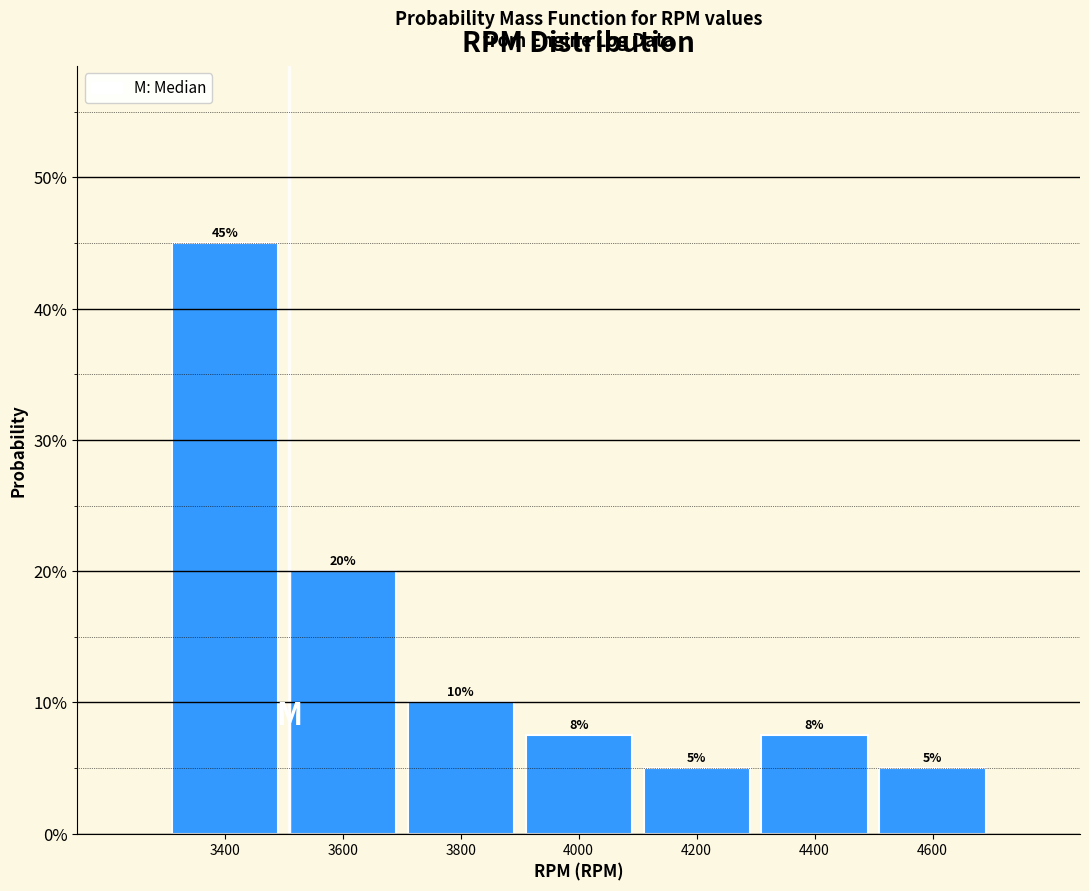

Over which range of the x-axis is the bar tallest?

3300 to 3500